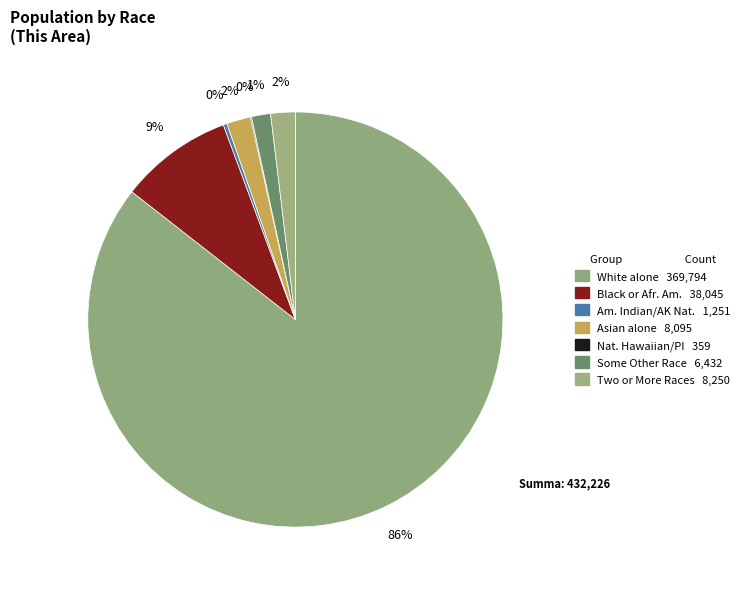

Is there a majority slice in this chart?

Yes